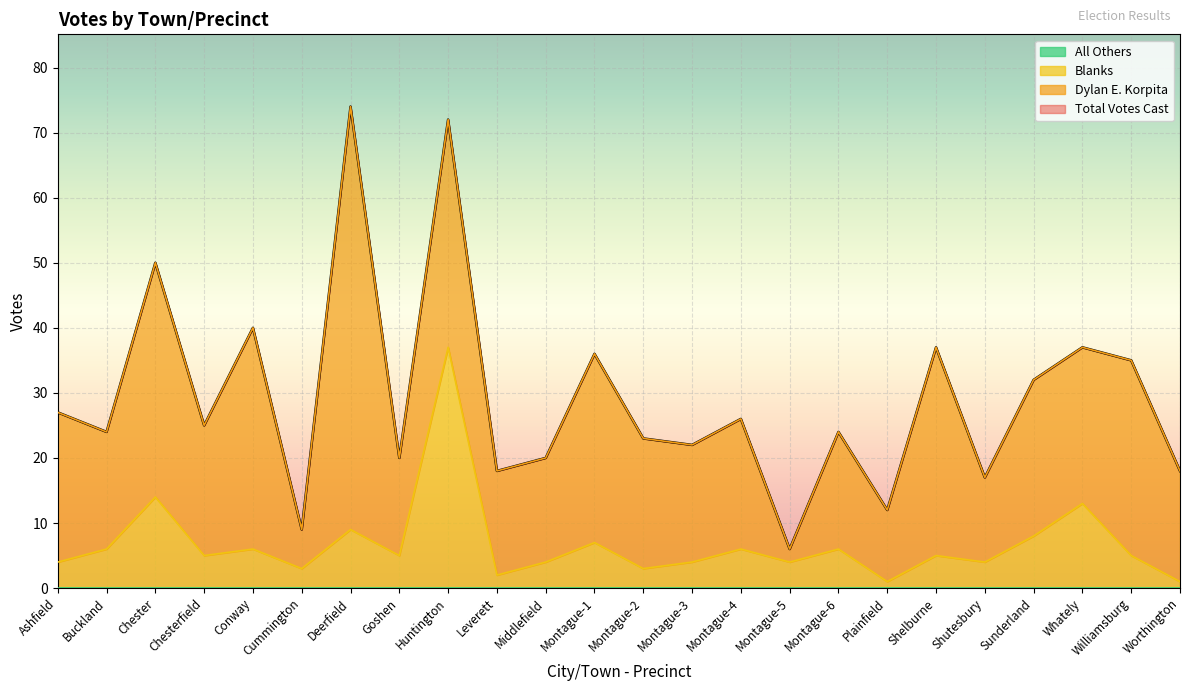

How many lines are shown in the chart?

4